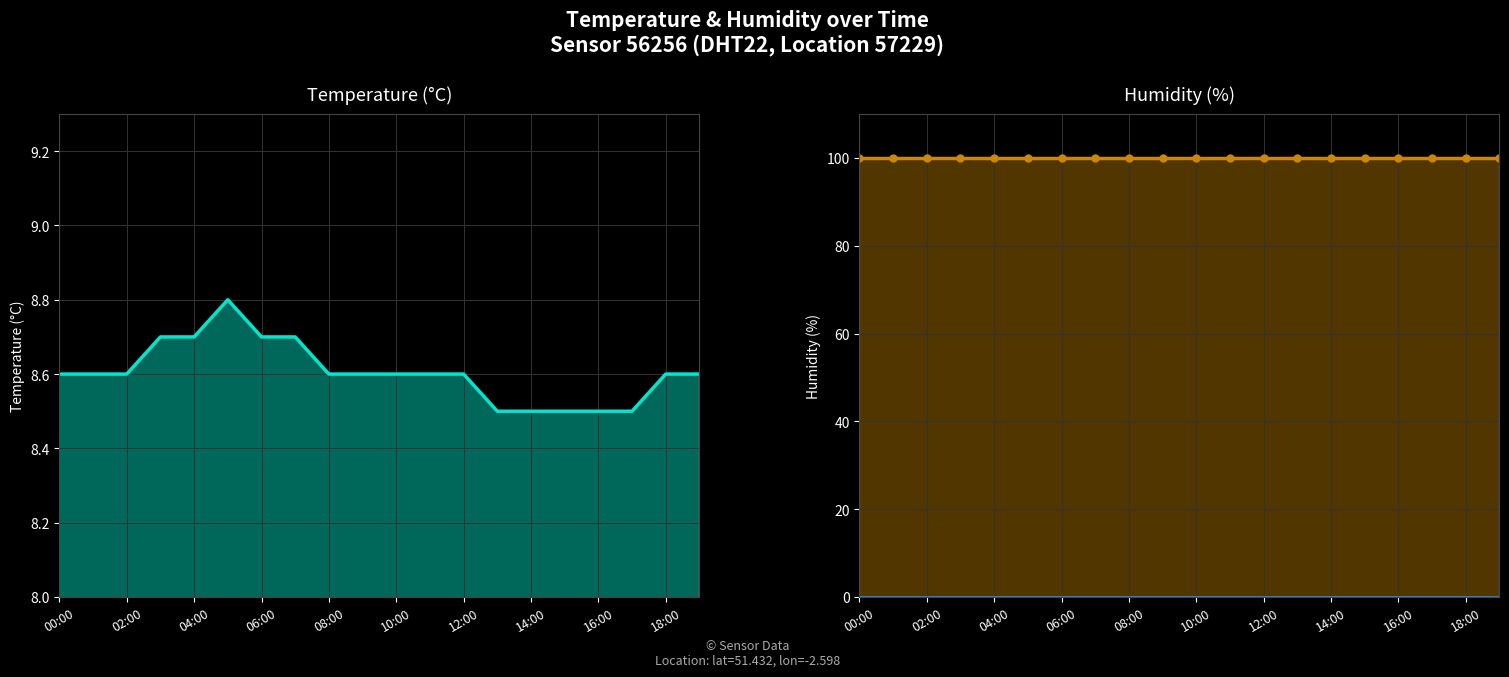

List the series in order of their peak value, highest first.

humidity, temperature